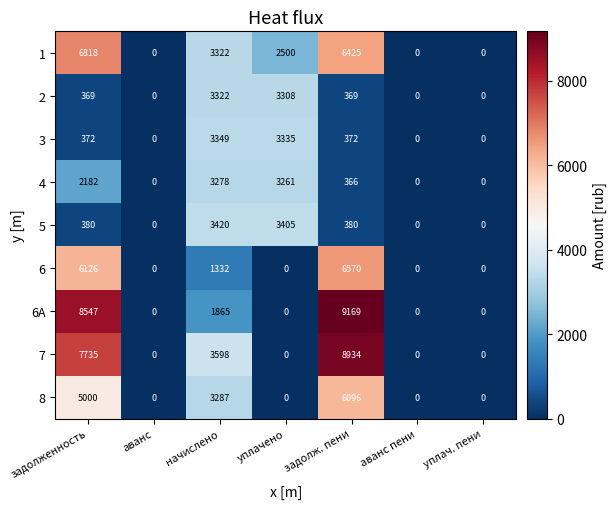

What is the highest value of the 8 series?

6096